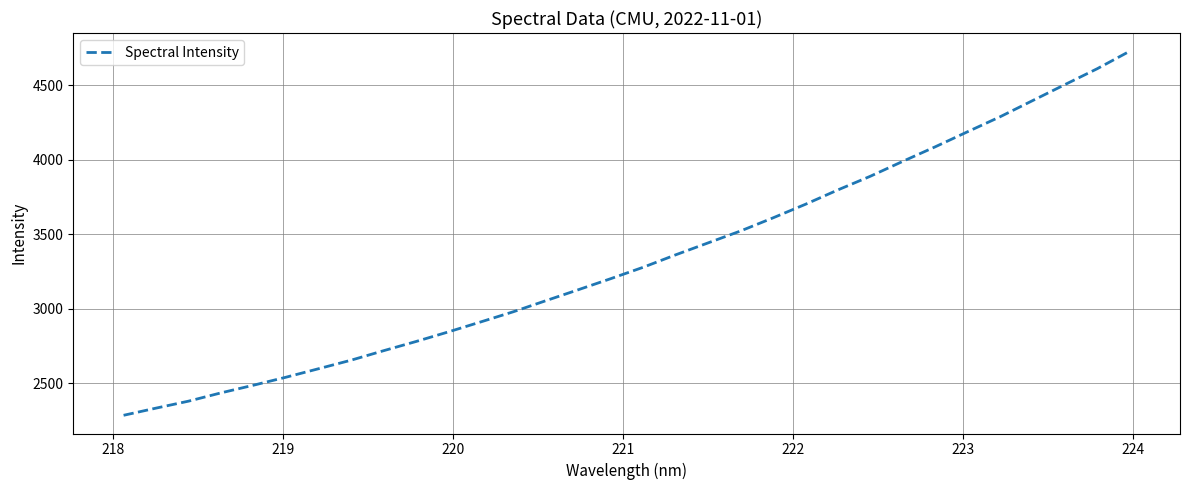

What is the difference between the maximum and minimum values?

2442.4